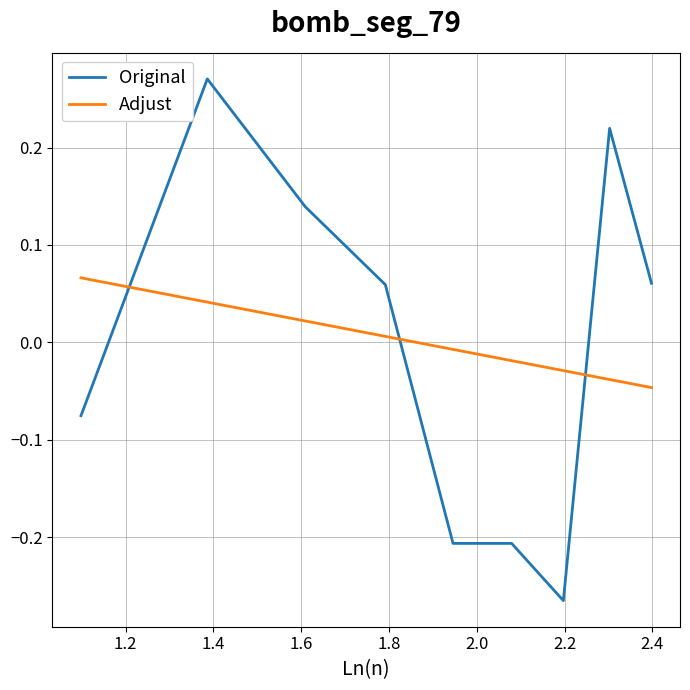

Count the number of data series in this chart.

2